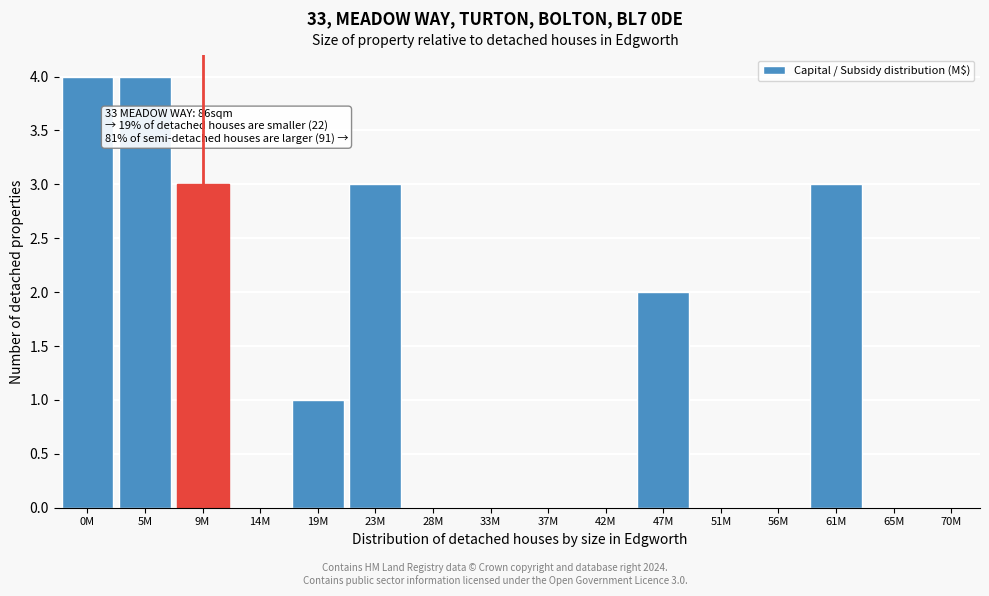

Reading left to right, extract all data points from this chart.

0M=4	5M=4	9M=3	14M=0	19M=1	23M=3	28M=0	33M=0	37M=0	42M=0	47M=2	51M=0	56M=0	61M=3	65M=0